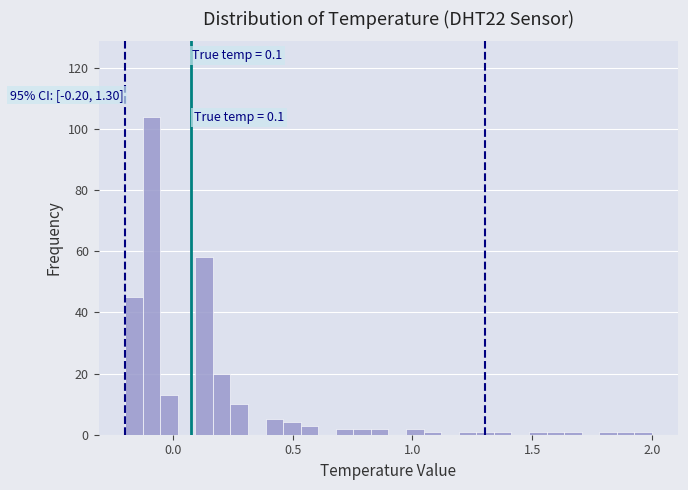

Around what value on the x-axis is the tallest bar? Give the approximate position of its centre, as read against the axis.

-0.10